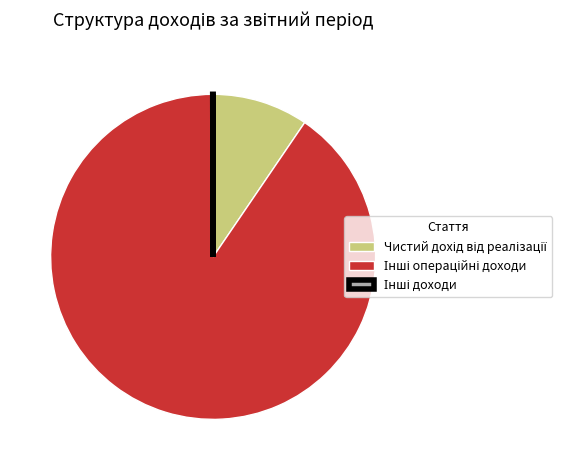

Is there any slice that represents more than half of the pie?

Yes